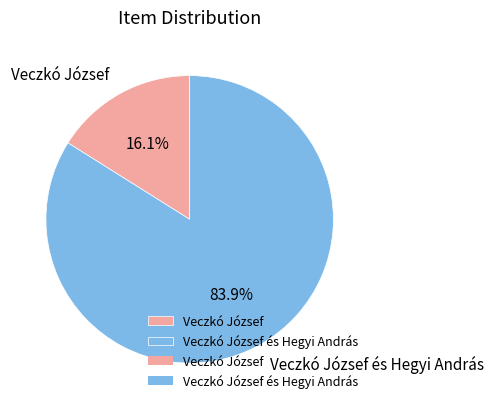

Is the sum of Veczkó József and Veczkó József és Hegyi András greater than half?

Yes